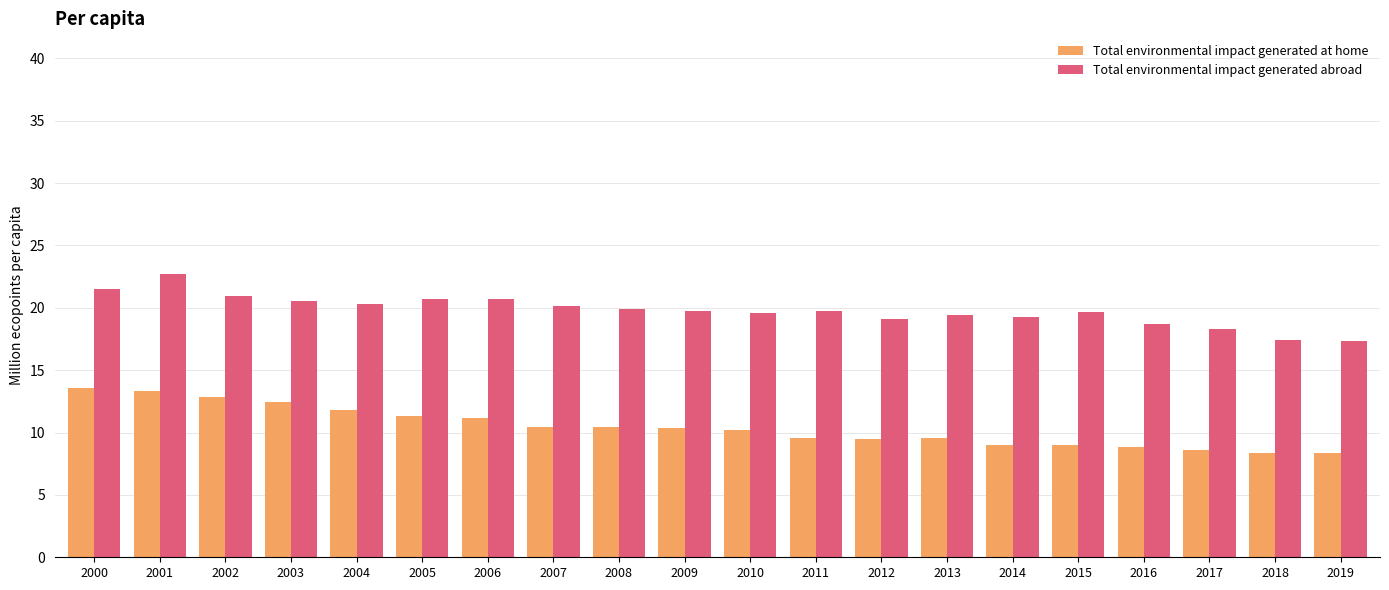

What is the sum of all Total environmental impact generated at home values?

208.6